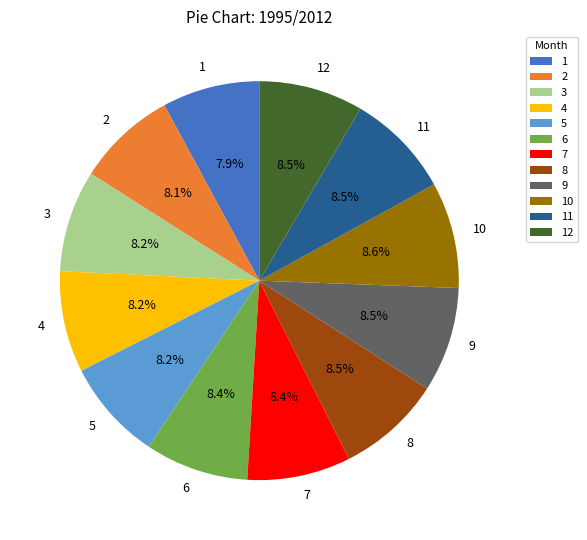

Count the number of slices in the pie.

12